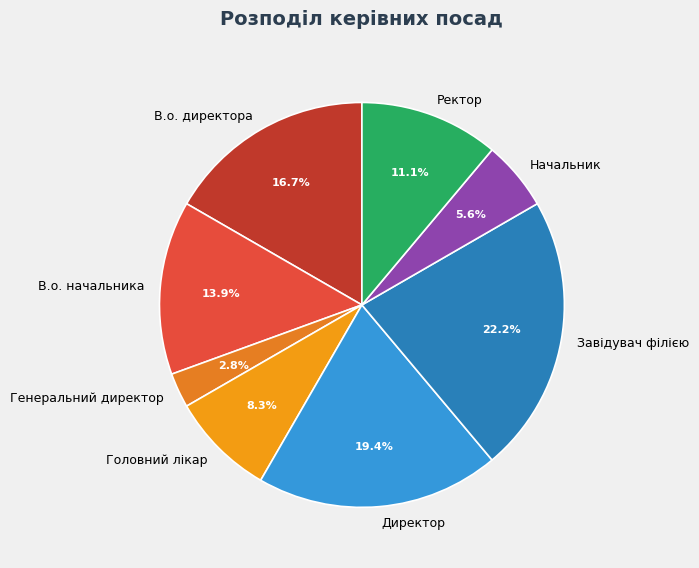

Which slice is the largest?

Завідувач філією